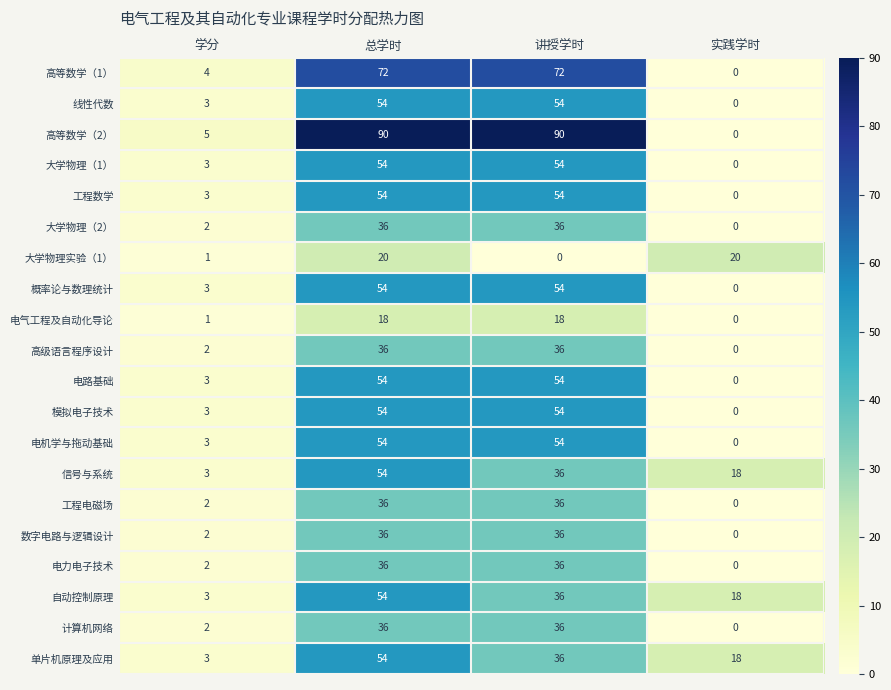

What is the sum of the 数字电路与逻辑设计 values at 讲授学时 and 学分?

38